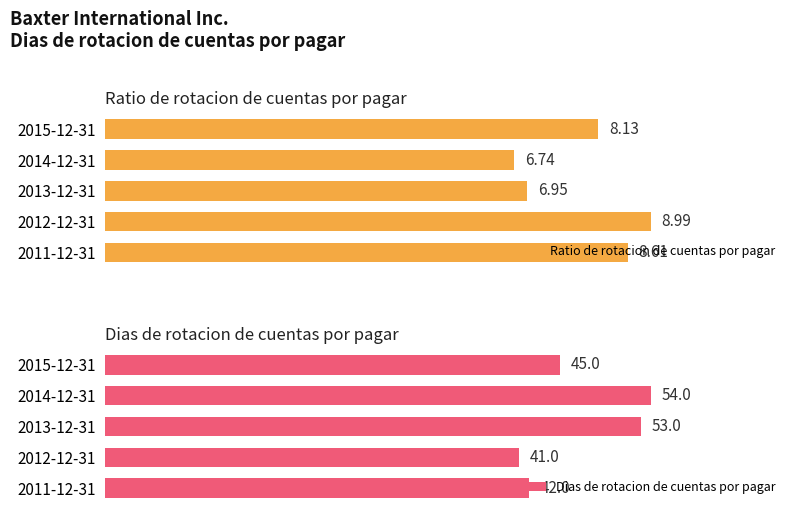

At which label does Dias de rotacion de cuentas por pagar reach its minimum?

2012-12-31